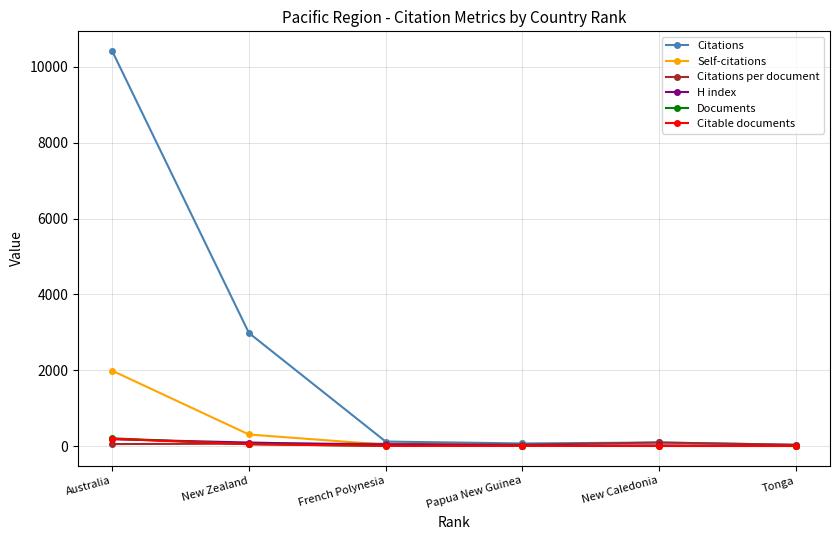

Which series has the largest total across all categories?

Citations